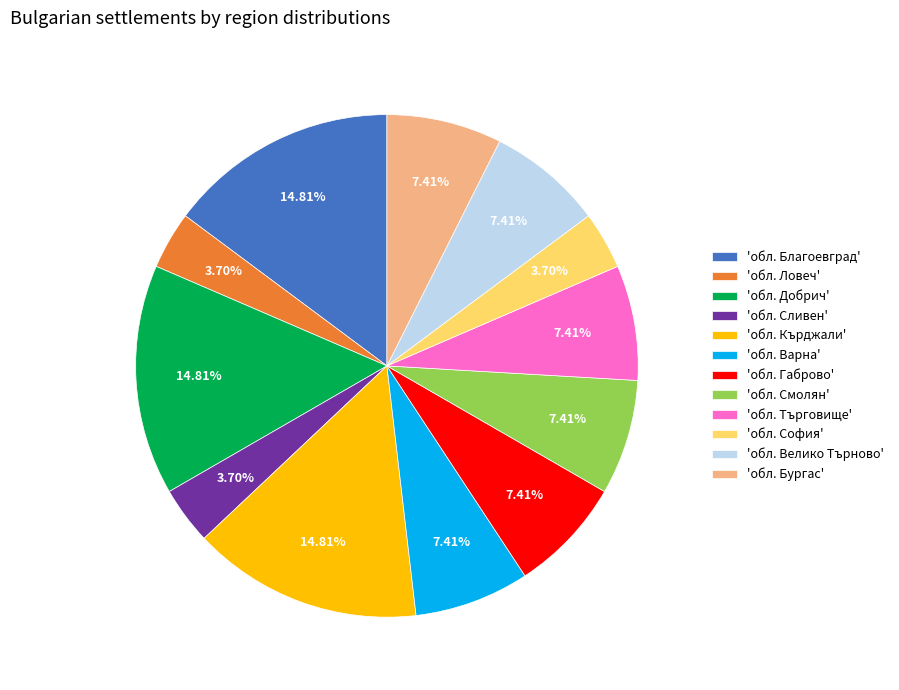

How many slices are in this pie chart?

12